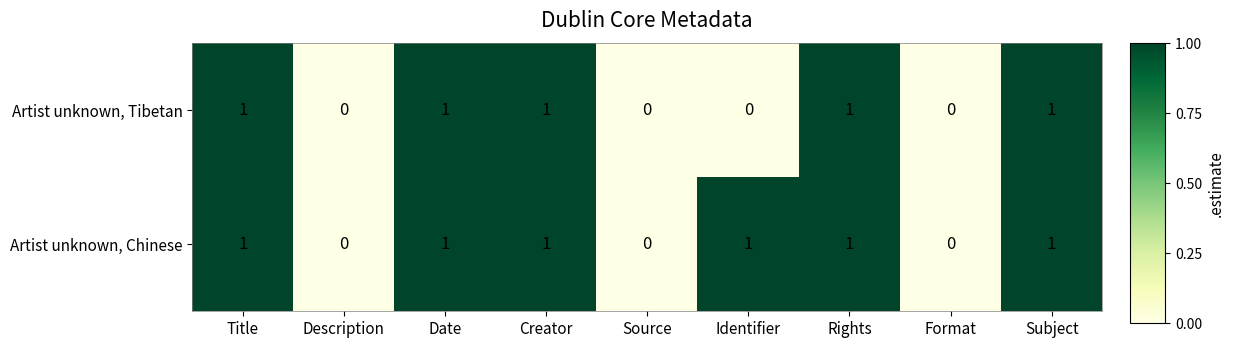

What is the sum of all Artist unknown, Tibetan values?

5